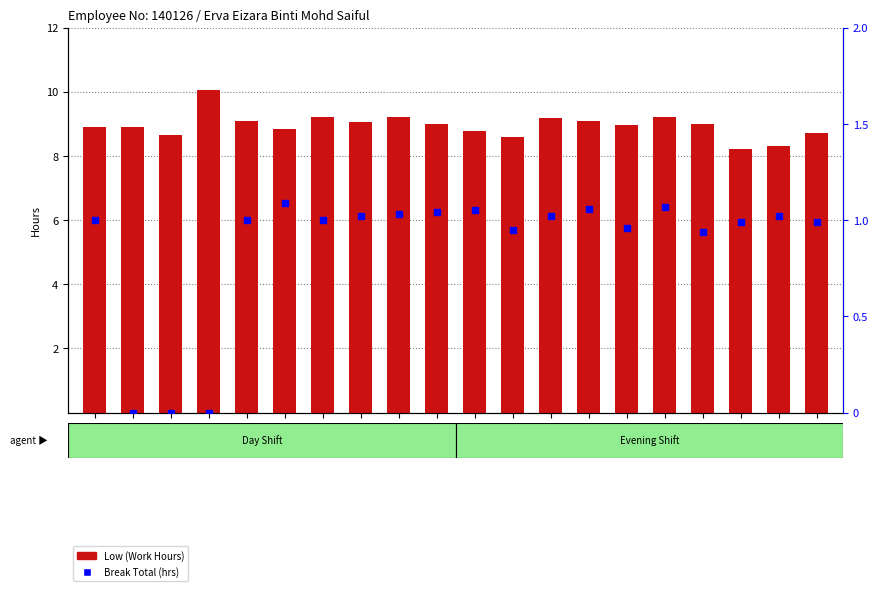

What is the difference between the maximum and second lowest values in the Low (Work Hours) series?

1.8